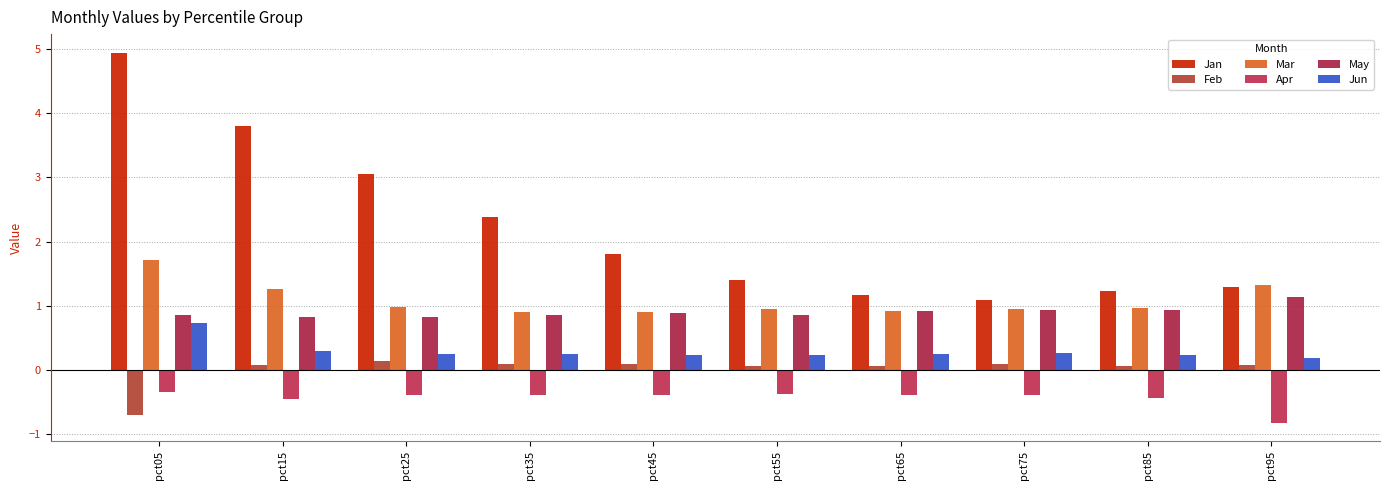

What is the maximum value shown in the chart?

4.9